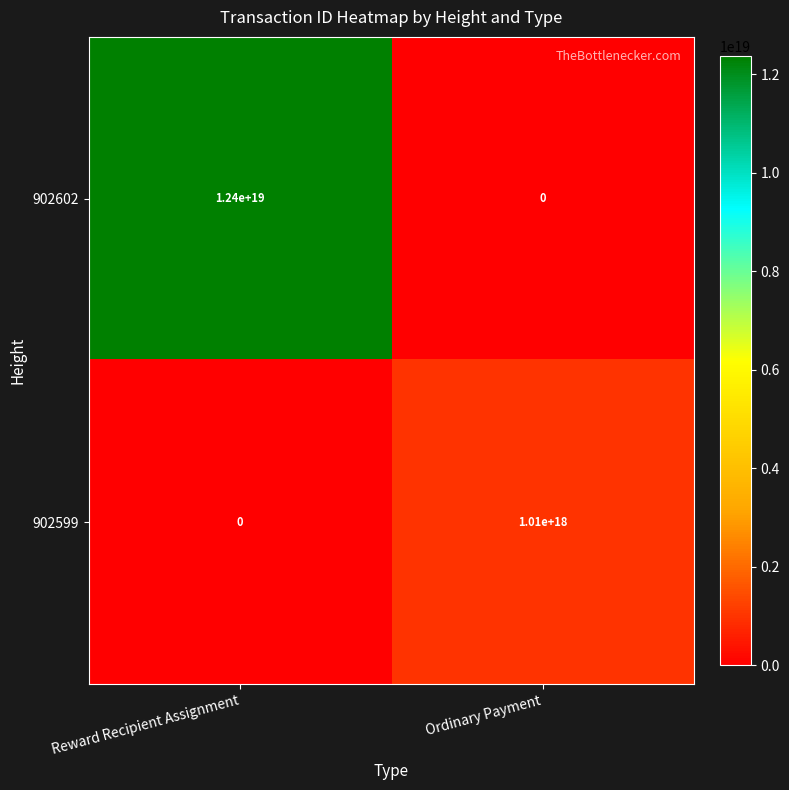

Rank the series at Reward Recipient Assignment from lowest to highest value.

902599, 902602